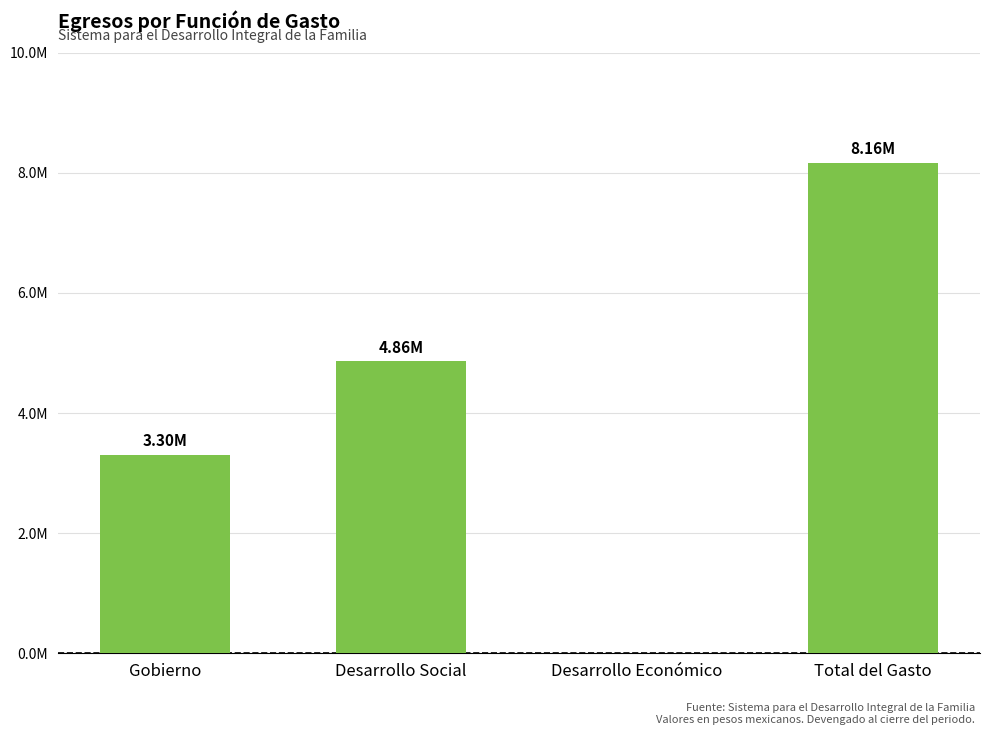

Is it true that the value at Desarrollo Económico is 0.0?

True